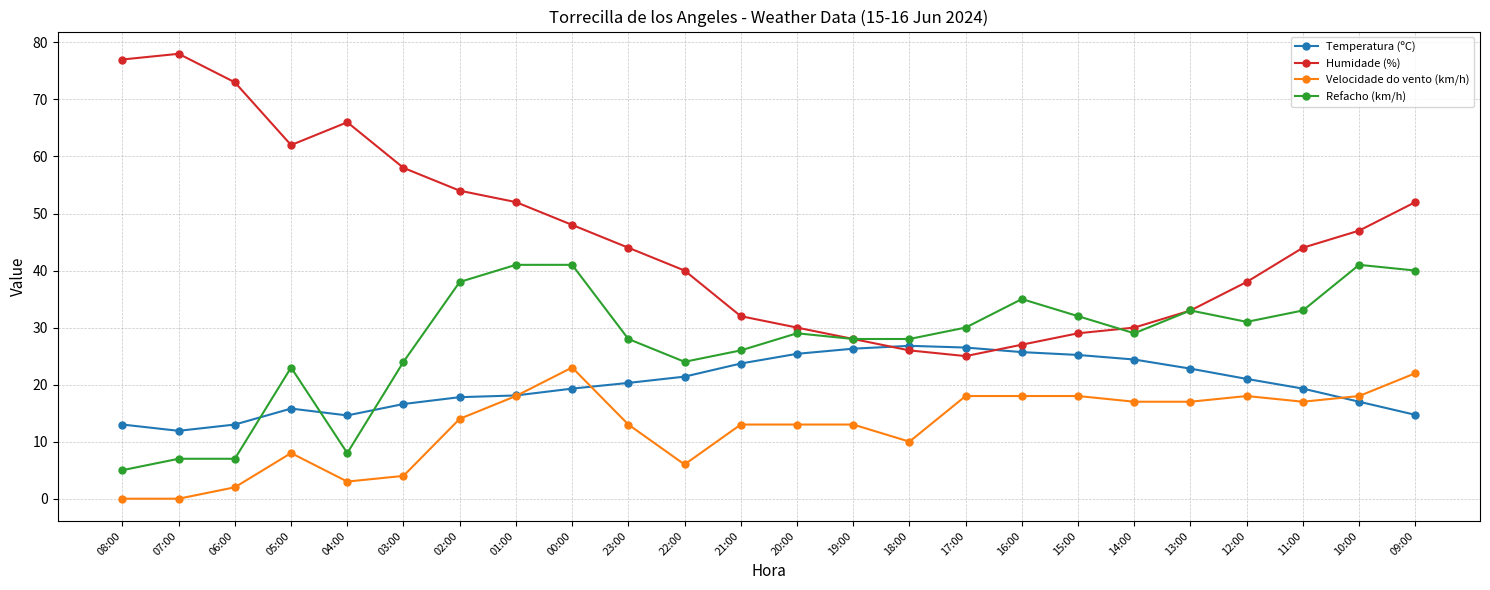

What is the difference between the second highest and second lowest values in the Humidade (%) series?

51.0